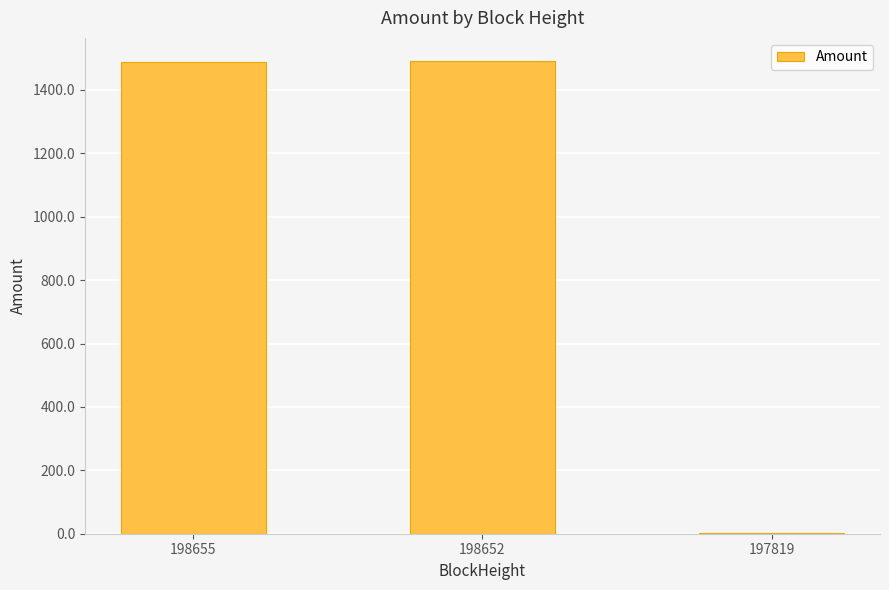

Is it true that the value at 198655 is 925.5?

False